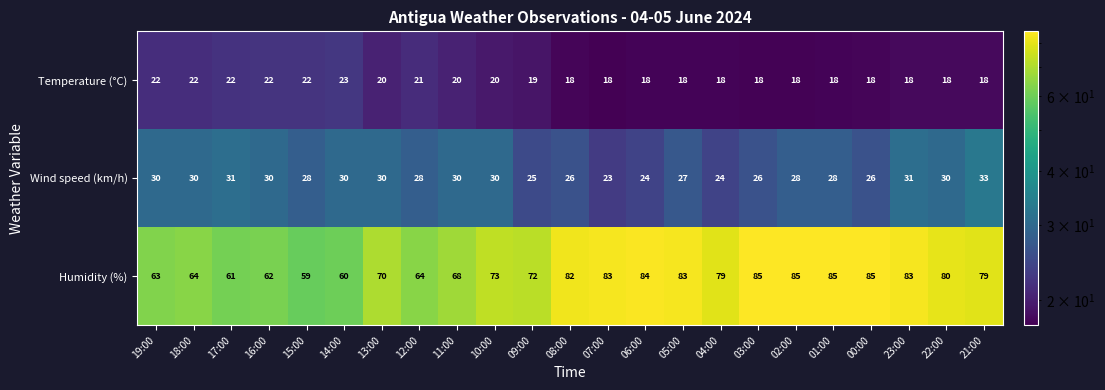

The Temperature (°C) series shows 27 at 05:00. True or false?

False